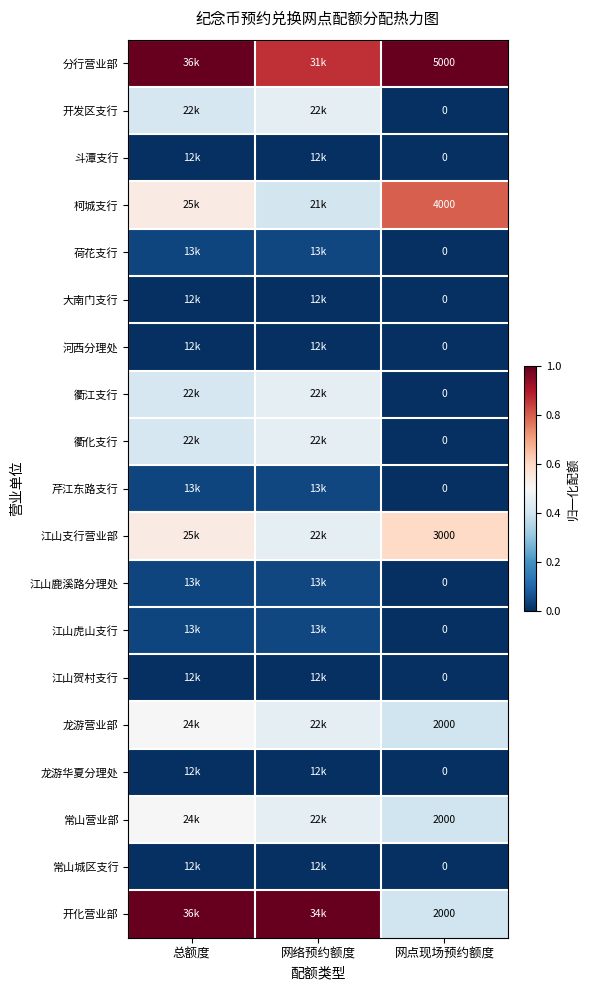

List the series in order of their peak value, lowest first.

斗潭支行, 大南门支行, 河西分理处, 江山贺村支行, 龙游华夏分理处, 常山城区支行, 荷花支行, 芹江东路支行, 江山鹿溪路分理处, 江山虎山支行, 开发区支行, 衢江支行, 衢化支行, 龙游营业部, 常山营业部, 江山支行营业部, 柯城支行, 分行营业部, 开化营业部